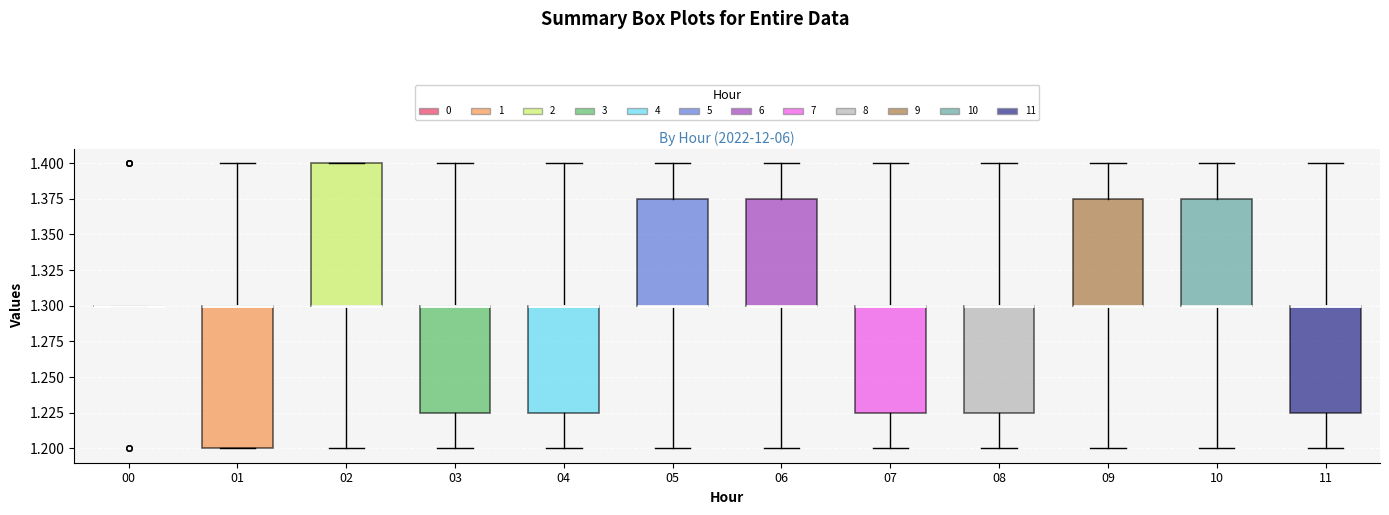

Reading left to right, transcribe this box plot: for each box, give where its median line is, the range the box spans, and where its two whiskers end, as read against the y-axis. The values are not printed on the chart, so give them approximately, as read against the axis.

00: box collapsed to a line at 1.300, whiskers 1.300 to 1.300
01: median 1.300 (drawn on the box's upper edge), box 1.200 to 1.300, whiskers 1.200 to 1.400
02: median 1.300 (drawn on the box's lower edge), box 1.300 to 1.400, whiskers 1.200 to 1.400
03: median 1.300 (drawn on the box's upper edge), box 1.225 to 1.300, whiskers 1.200 to 1.400
04: median 1.300 (drawn on the box's upper edge), box 1.225 to 1.300, whiskers 1.200 to 1.400
05: median 1.300 (drawn on the box's lower edge), box 1.300 to 1.375, whiskers 1.200 to 1.400
06: median 1.300 (drawn on the box's lower edge), box 1.300 to 1.375, whiskers 1.200 to 1.400
07: median 1.300 (drawn on the box's upper edge), box 1.225 to 1.300, whiskers 1.200 to 1.400
08: median 1.300 (drawn on the box's upper edge), box 1.225 to 1.300, whiskers 1.200 to 1.400
09: median 1.300 (drawn on the box's lower edge), box 1.300 to 1.375, whiskers 1.200 to 1.400
10: median 1.300 (drawn on the box's lower edge), box 1.300 to 1.375, whiskers 1.200 to 1.400
11: median 1.300 (drawn on the box's upper edge), box 1.225 to 1.300, whiskers 1.200 to 1.400